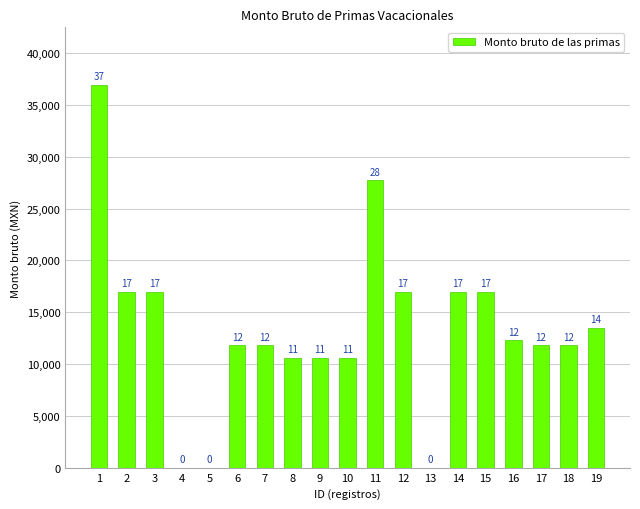

What is the sum of all values?

254062.7